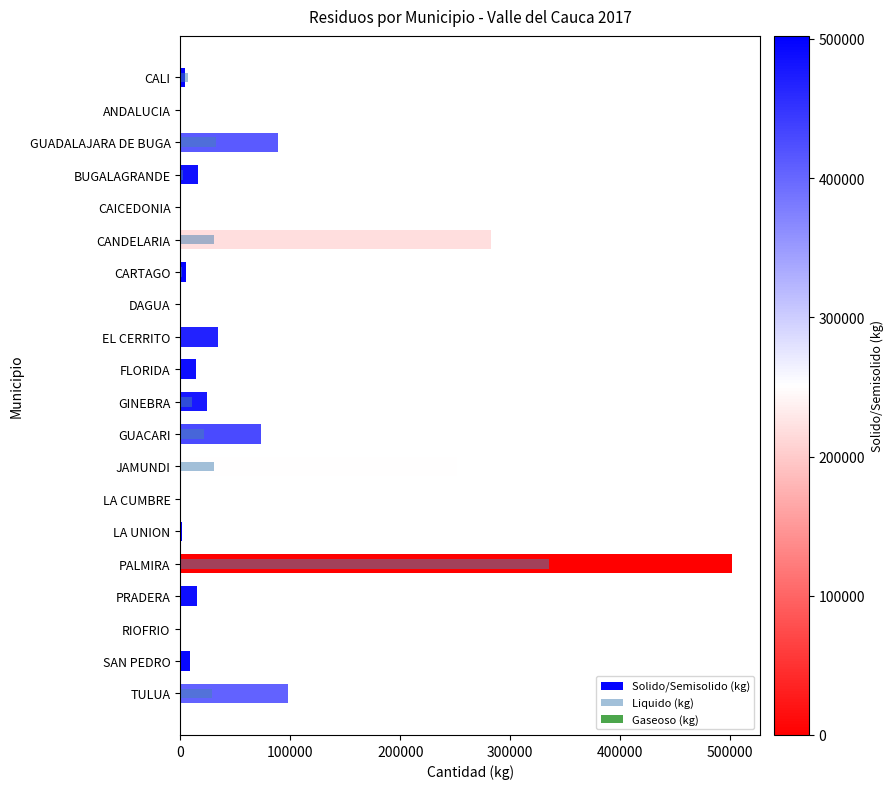

Reading left to right, list all the values displayed in this chart.

Solido/Semisolido (kg): 4329.6	246.8	88756.6	16215.2	548.0	282590.9	5302.6	0.0	34715.0	14055.0	24334.7	73238.5	251864.0	191.4	1247.5	502095.2	15394.0	752.0	8789.5	97615.6
Liquido (kg): 7262.7	0.0	32836.1	2059.9	0.0	30595.4	1523.5	637.0	347.0	260.0	11042.0	21912.2	30844.0	67.8	0.0	334915.5	572.0	0.0	102.9	28941.7
Gaseoso (kg): 0.0	0.0	0.0	0.0	0.0	55.0	0.0	0.0	0.0	0.0	0.0	0.0	0.0	0.0	0.0	7.6	0.0	0.0	0.0	0.0